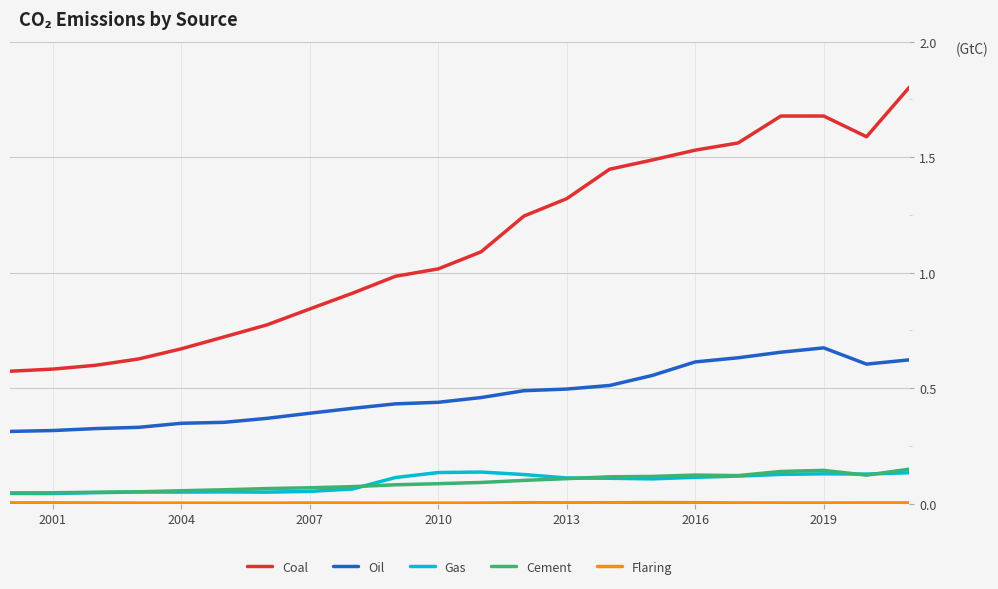

True or false: Oil and Cement cross at least once.

False